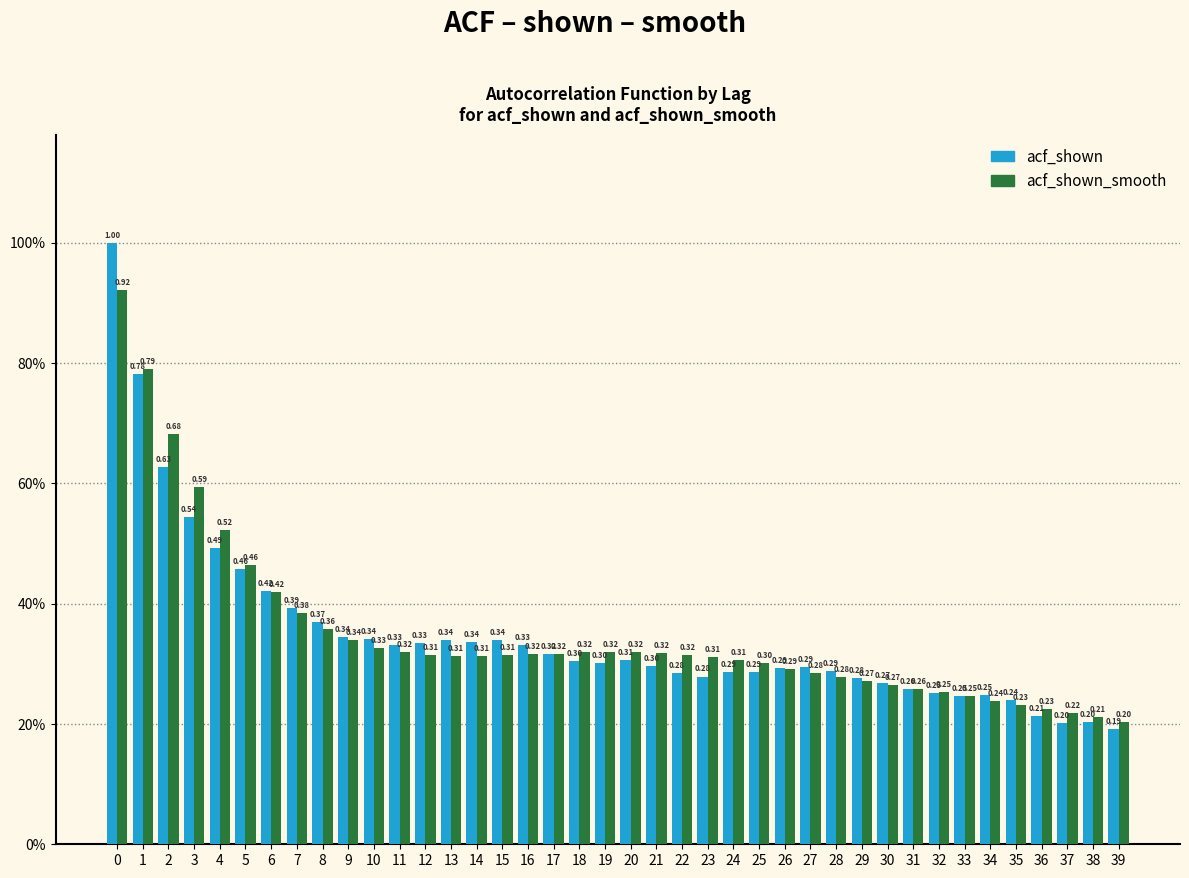

What are all the series names shown in the legend?

acf_shown, acf_shown_smooth